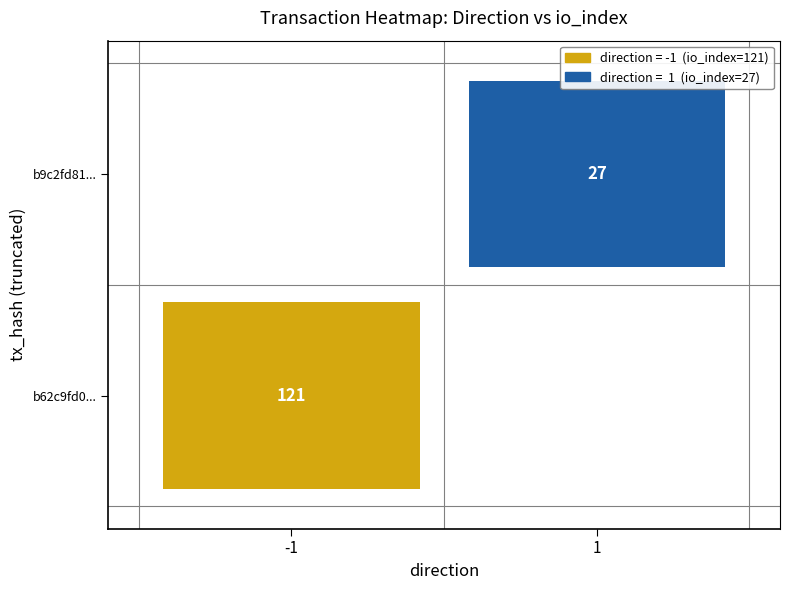

True or false: b62c9fd0db181f1bcc184d07e6943a235791162 has a value of -1 at direction.

True